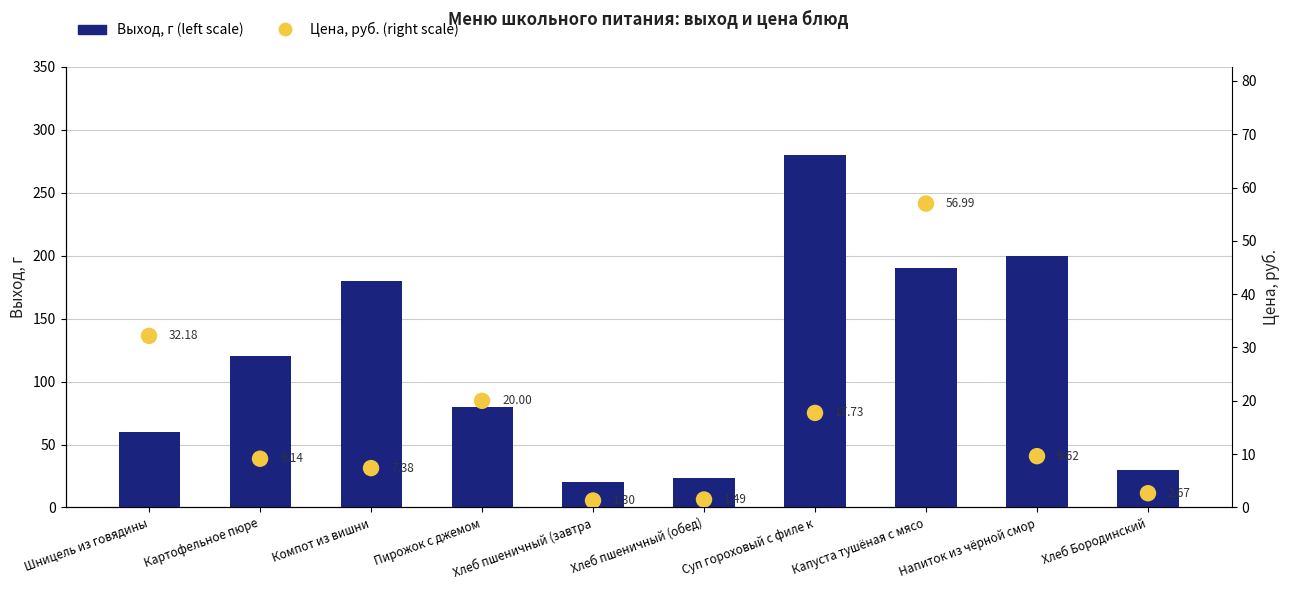

Which series contains the lowest Y value?

Цена, руб. (right scale)